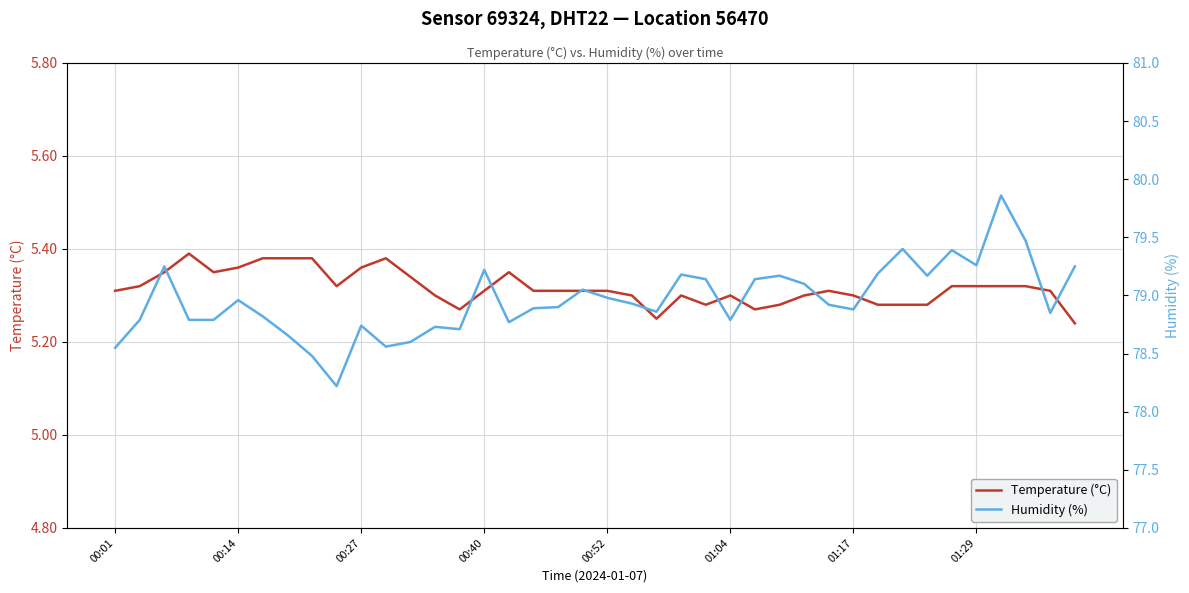

The Temperature (°C) series shows 5.3 at 00:52. True or false?

True